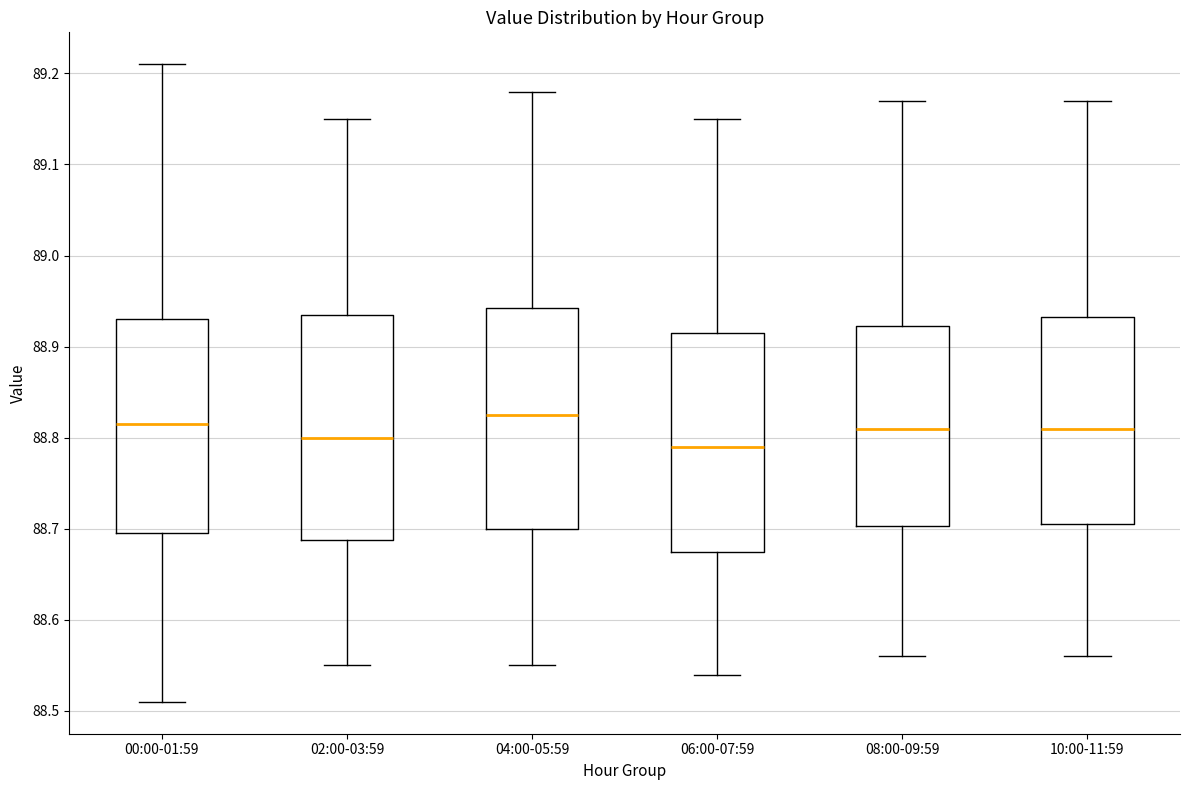

Which box's median line is the lowest?

06:00-07:59